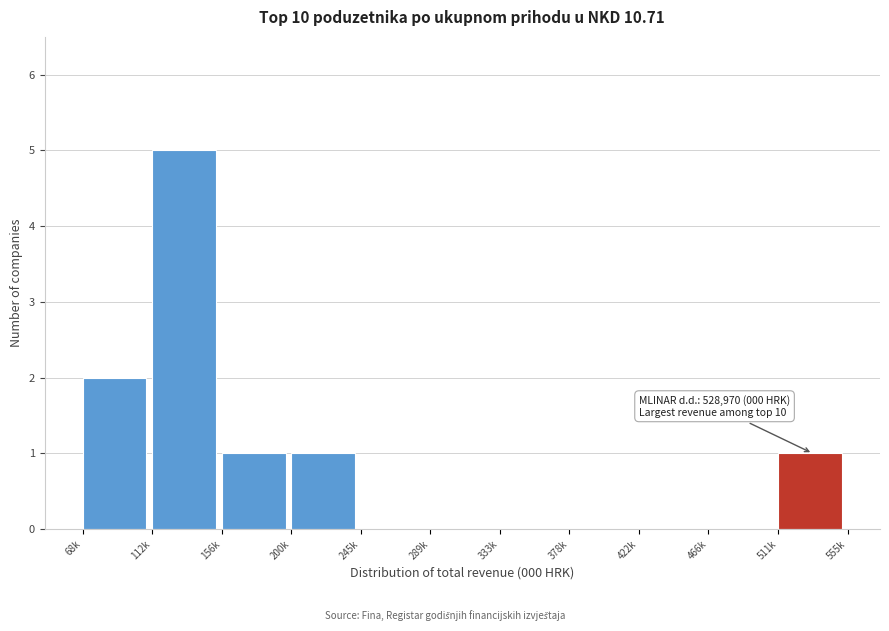

Reading left to right, extract all data points from this chart.

68k=2	112k=5	156k=1	200k=1	245k=0	289k=0	333k=0	378k=0	422k=0	466k=0	511k=1